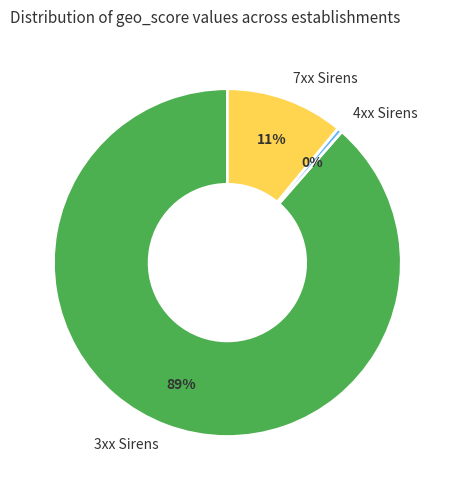

Which slice is the smallest?

4xx Sirens